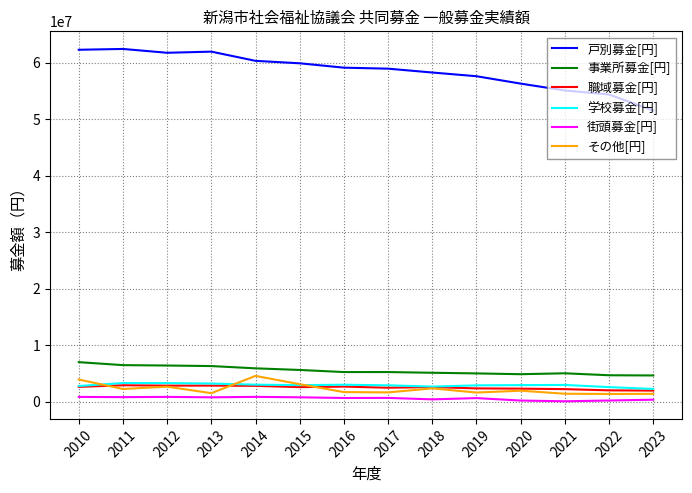

What is the maximum value shown in the chart?

62452191